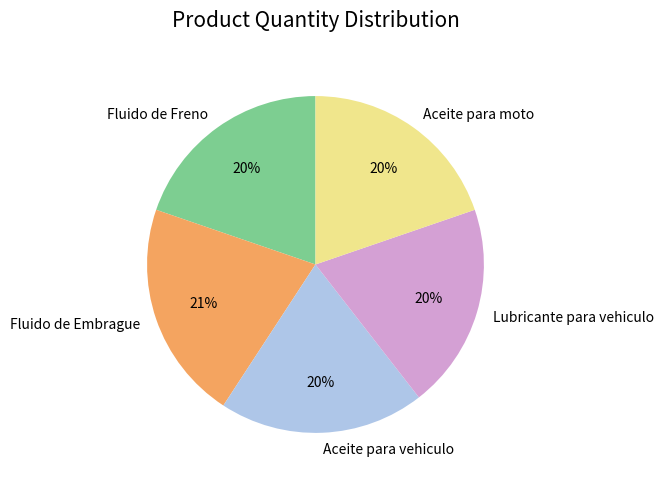

Is there a majority slice in this chart?

No